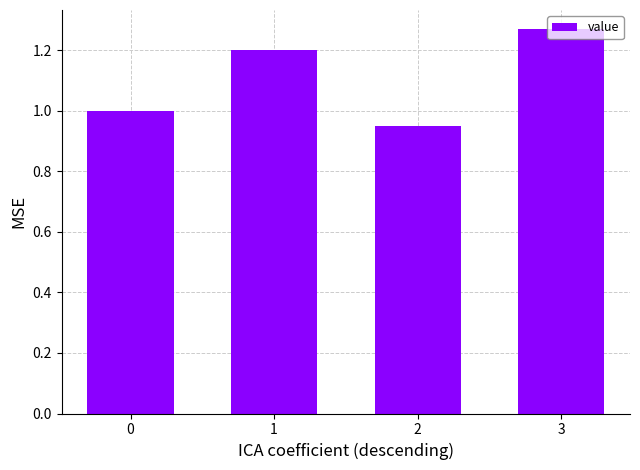

What is the value of the 2nd bar from the left?

1.2